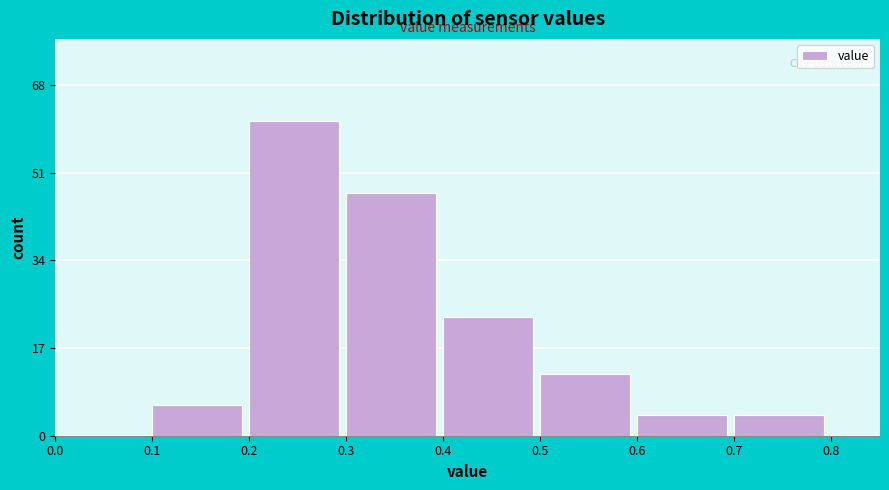

How tall is the bar that spans 0.6 to 0.7 on the x-axis? The values are not printed on the chart, so give them approximately, as read against the axis.

4